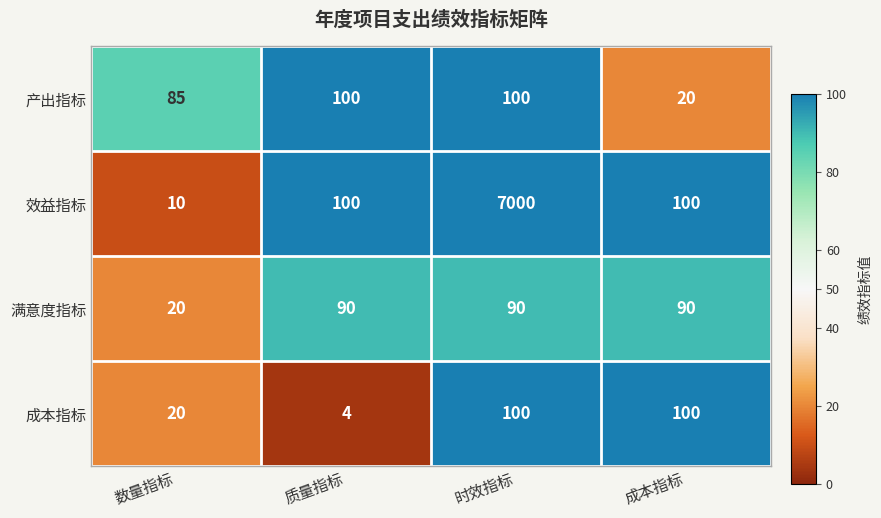

Count the 成本指标 values in the range 20 to 100.

3